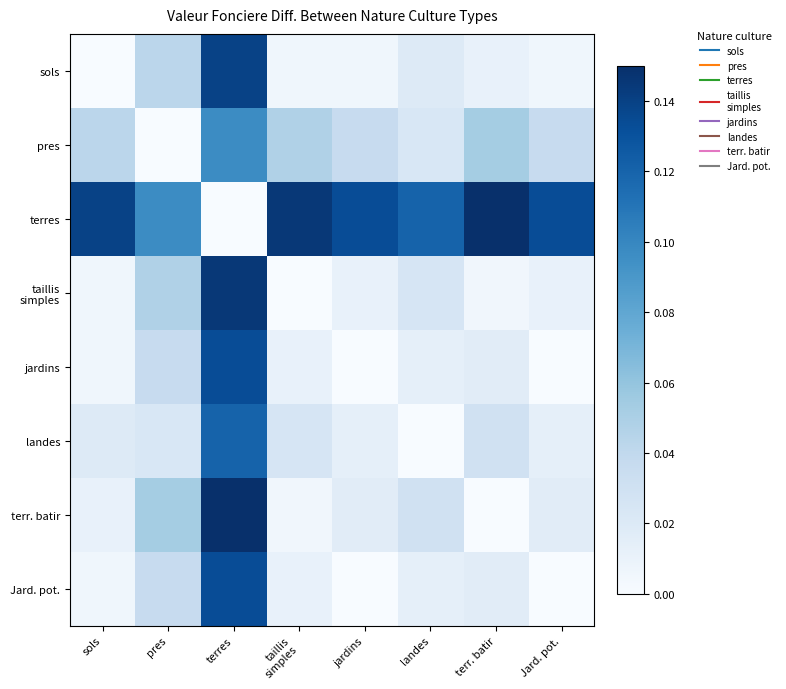

Which label corresponds to the largest value in the chart?

terr. batir